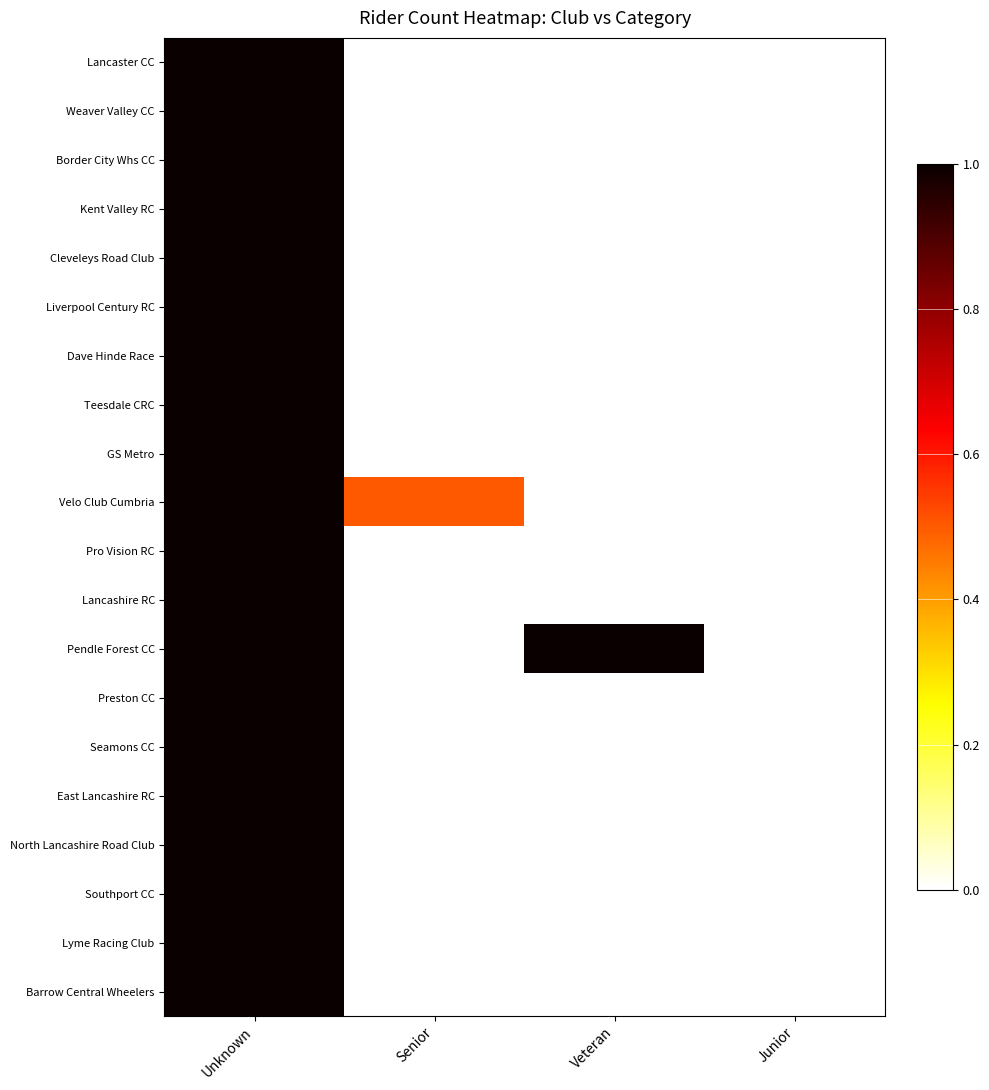

Which series has the largest range (max minus min)?

Lancaster CC